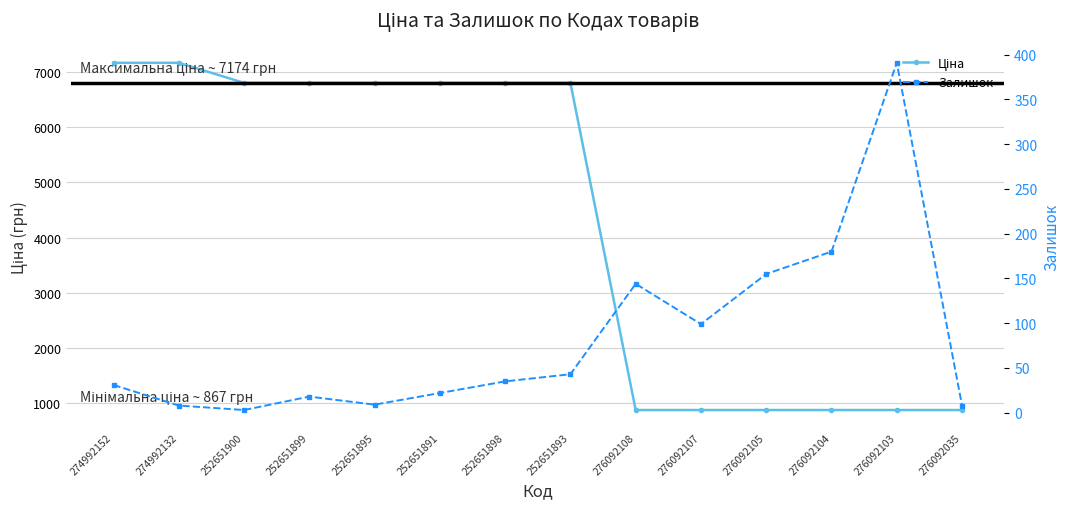

How many values in the Ціна series are below 6809?

6